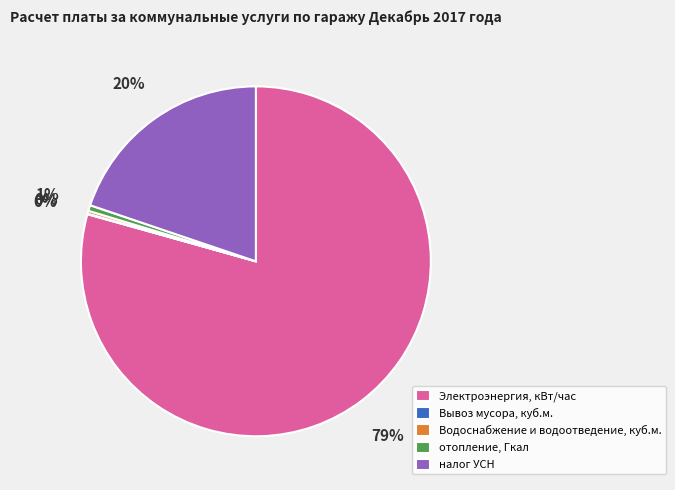

To the nearest percent, what is the average slice percentage?

20%